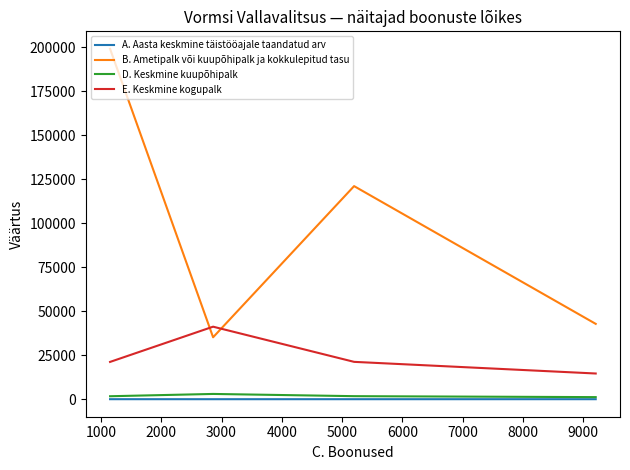

What is the greatest value displayed?

199153.3